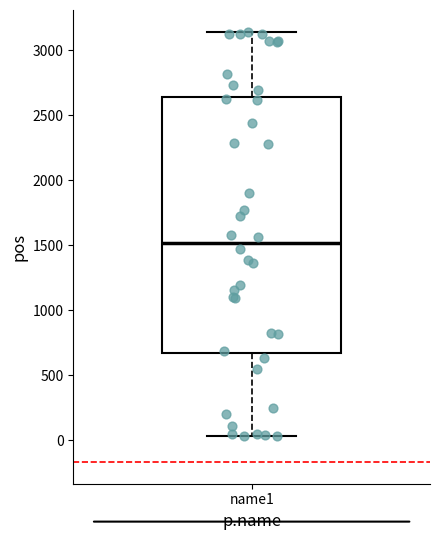

Where does the median line of the box for name1 sit on the y-axis? The values are not printed on the chart, so give them approximately, as read against the axis.

1500